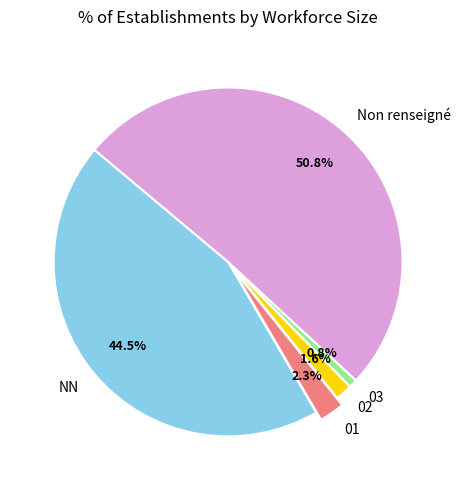

What is the ratio of the value at Non renseigné to the value at 03?

65.0